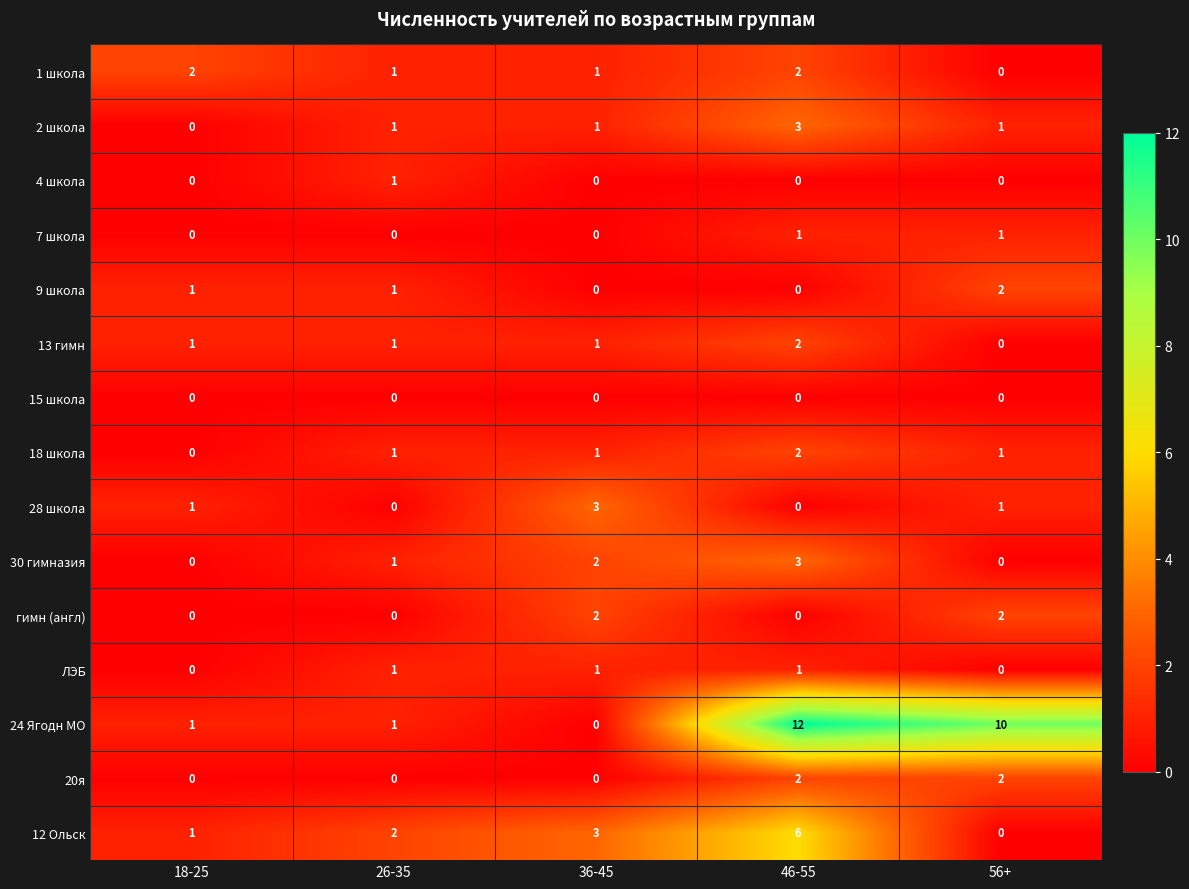

What is the difference between the highest and lowest values at 36-45?

3